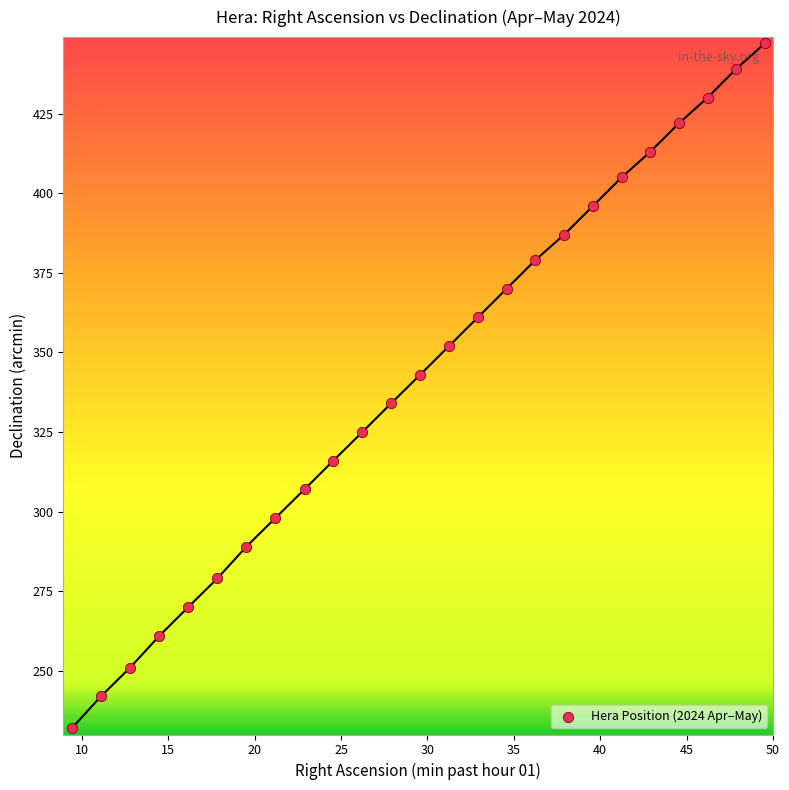

What is the range of Y values (max minus min)?

215